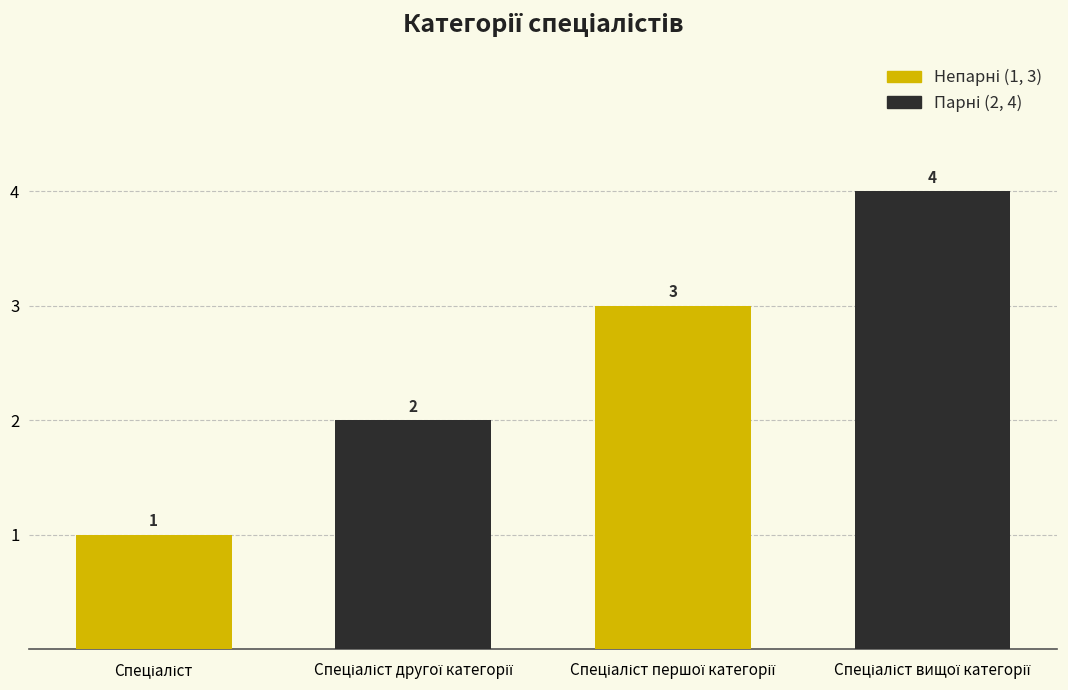

How many values are between 2 and 4?

3